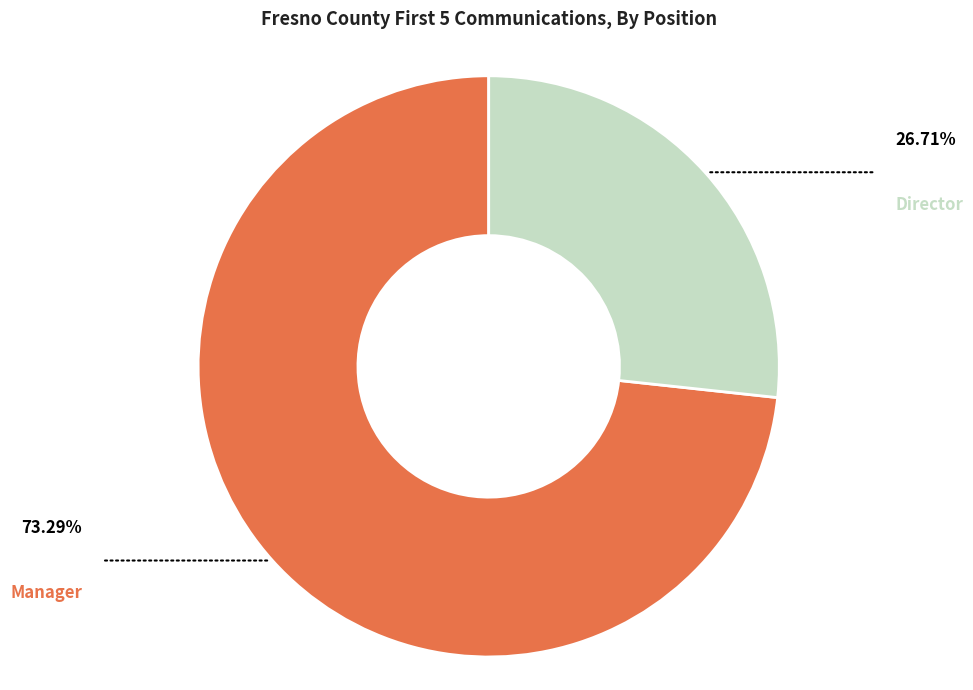

True or false: Director accounts for 27% of the total.

True